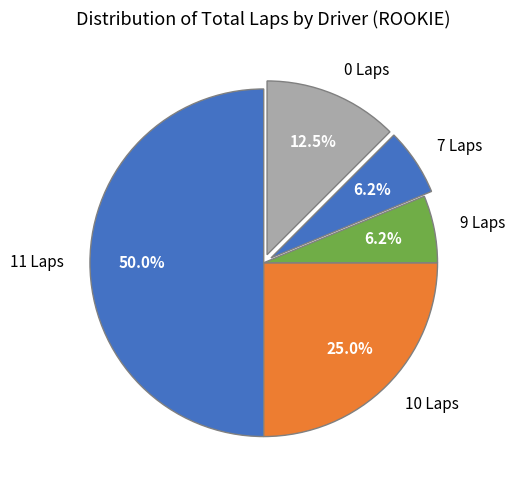

Does 7 Laps account for over 50% of the chart?

No